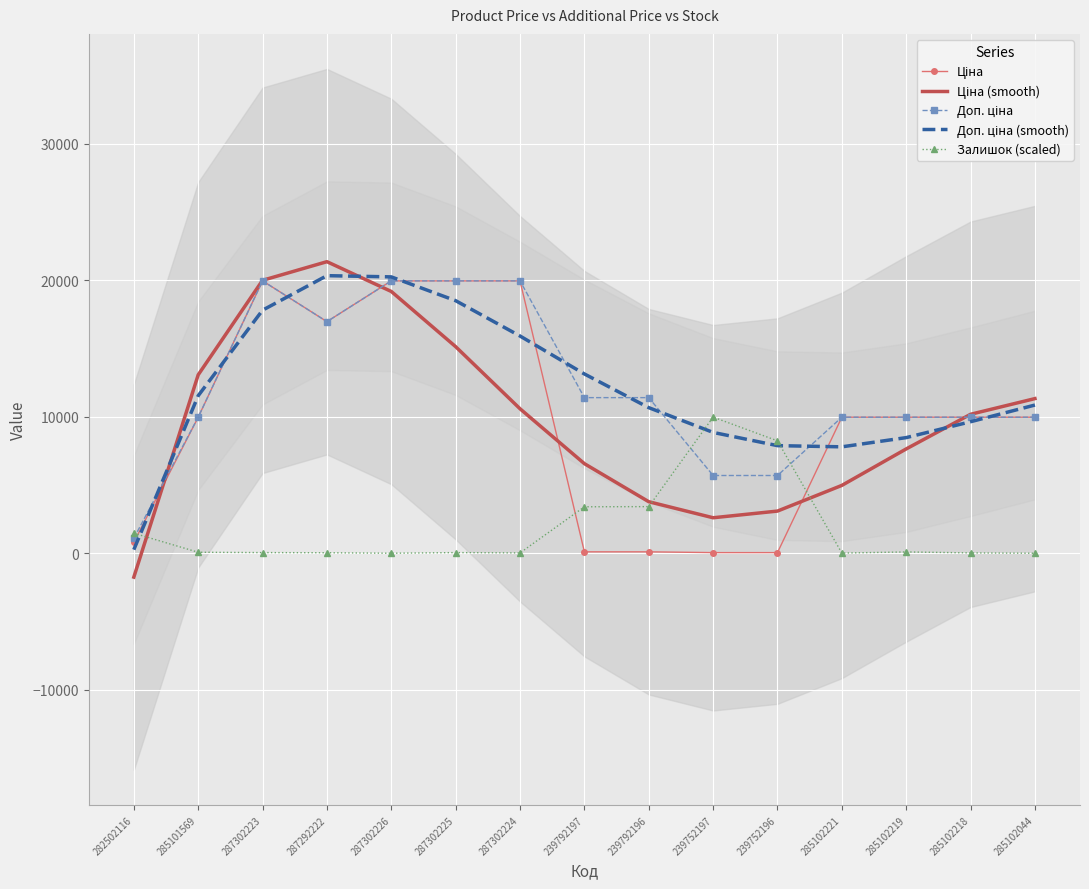

How many negative values does the Ціна (smooth) series have?

1